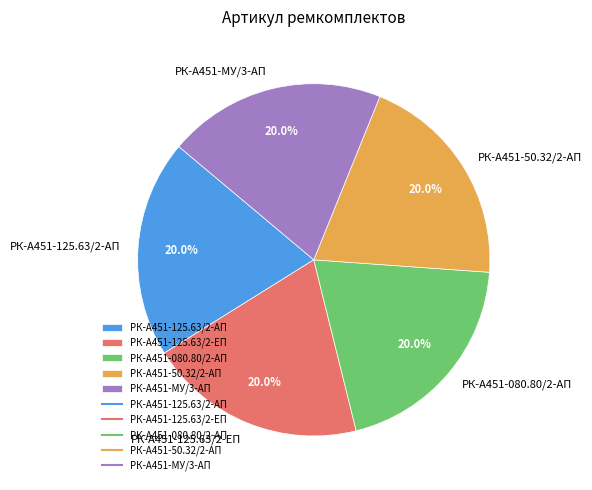

Approximately how many times larger is the value at РК-А451-080.80/2-АП compared to РК-А451-50.32/2-АП?

1.0